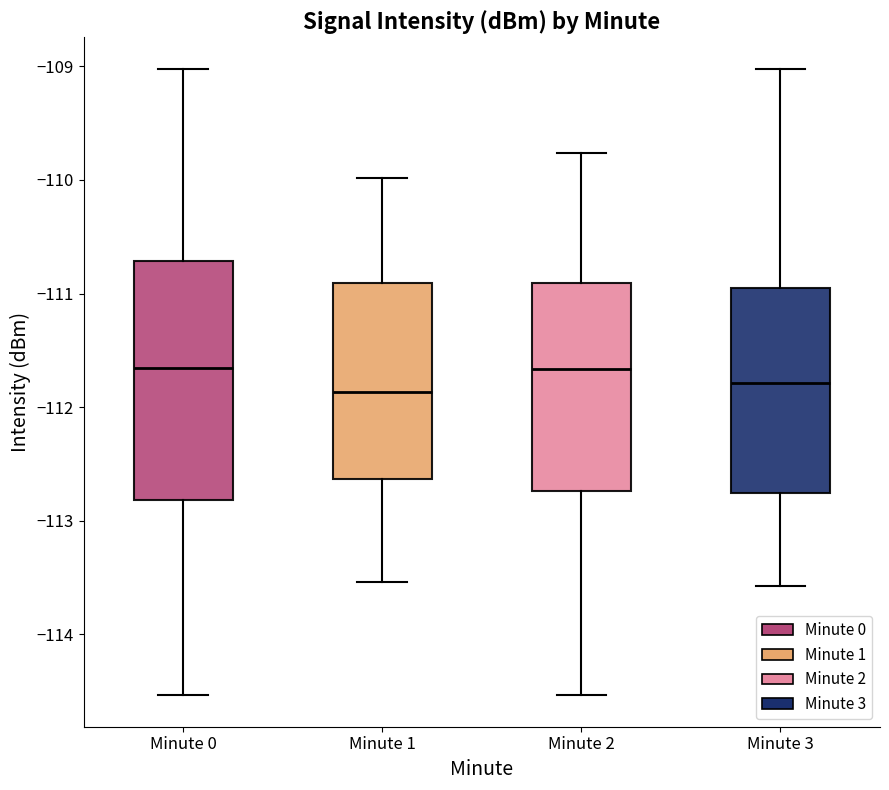

Reading left to right, read every box against the y-axis: the position of its median line, the range the box covers, and the ends of its whiskers. The values are not printed on the chart, so give them approximately, as read against the axis.

Minute 0: median -111.7, box -112.8 to -110.7, whiskers -114.5 to -109.0
Minute 1: median -111.9, box -112.6 to -110.9, whiskers -113.5 to -110.0
Minute 2: median -111.7, box -112.7 to -110.9, whiskers -114.5 to -109.8
Minute 3: median -111.8, box -112.8 to -111.0, whiskers -113.6 to -109.0